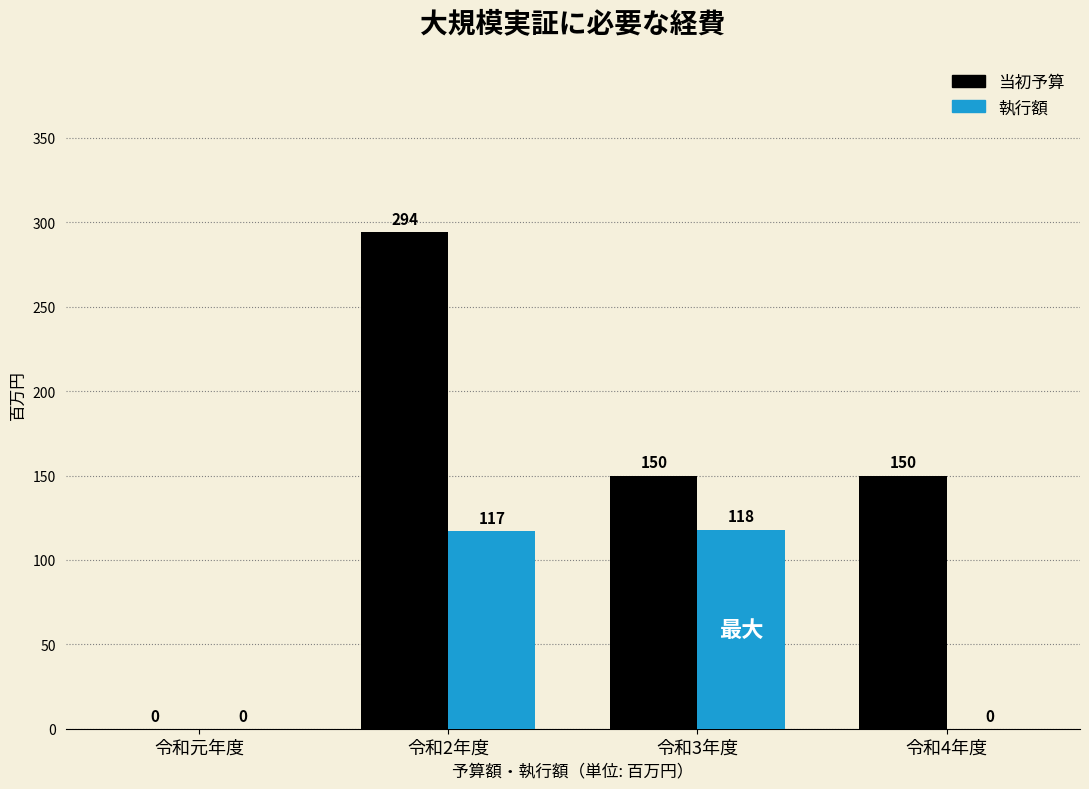

Reading left to right, what are all the values shown in this chart?

当初予算: 令和元年度=0	令和2年度=294	令和3年度=150	令和4年度=150
執行額: 令和元年度=0	令和2年度=117	令和3年度=118	令和4年度=0